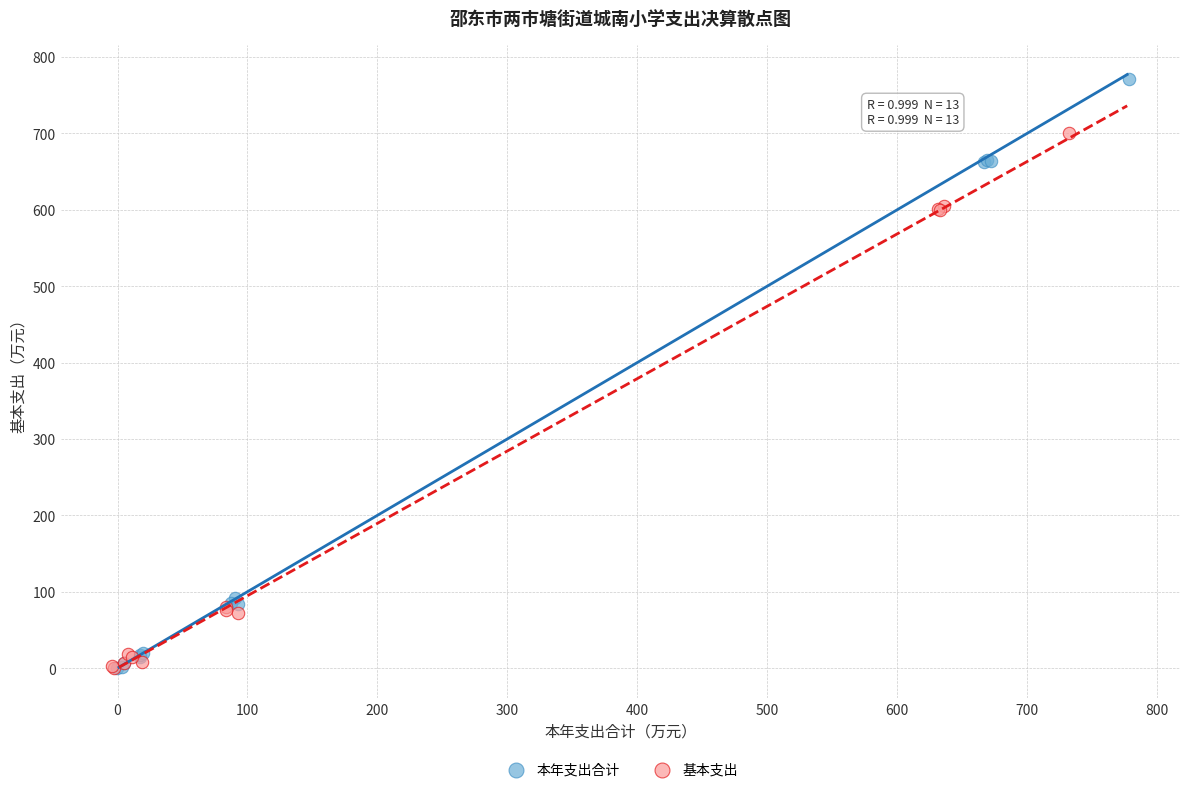

Which series has the largest Y range (max minus min)?

本年支出合计